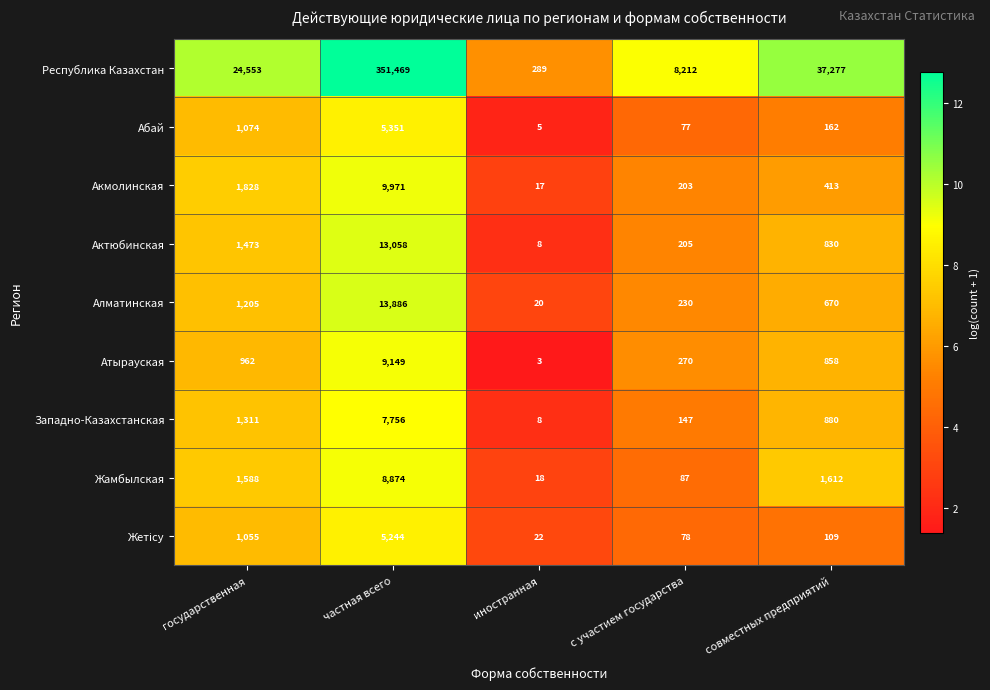

What is the highest value of the Абай series?

5351